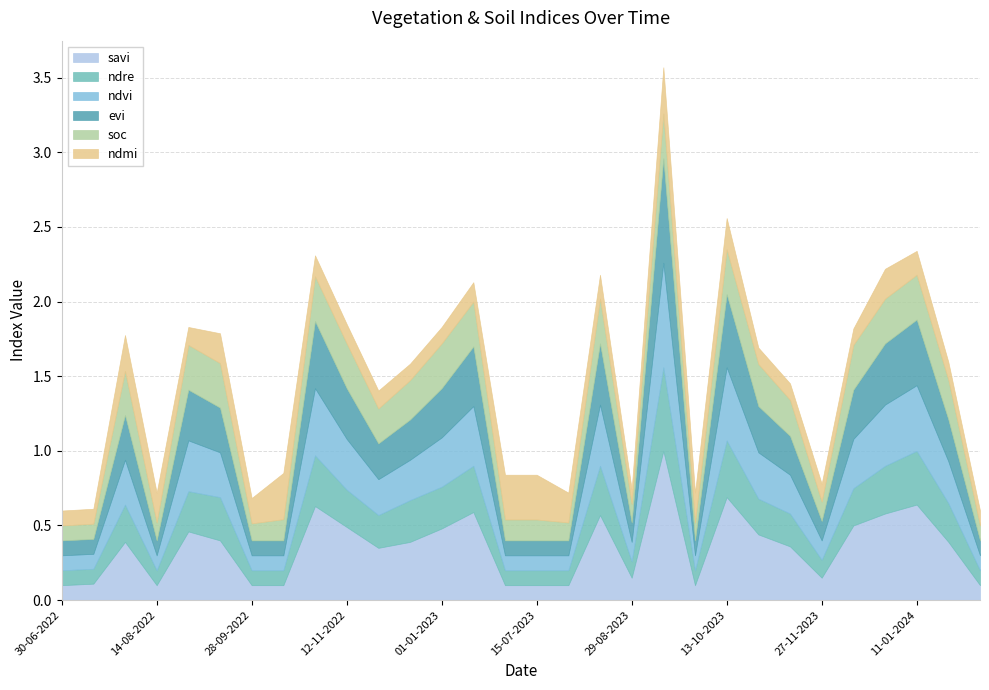

Which category has the lowest value across all series?

30-06-2022